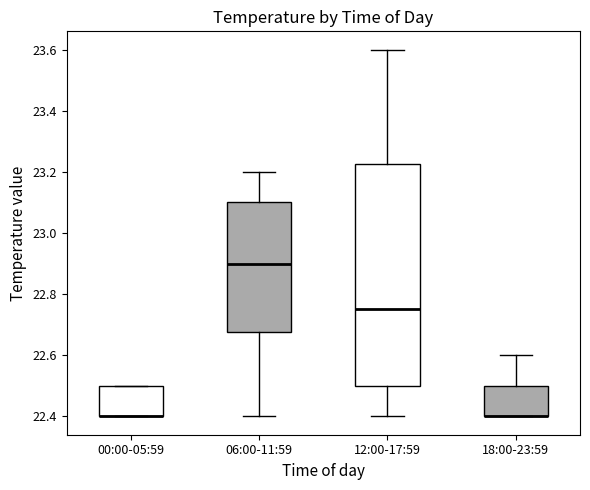

Reading left to right, read every box against the y-axis: the position of its median line, the range the box covers, and the ends of its whiskers. The values are not printed on the chart, so give them approximately, as read against the axis.

00:00-05:59: median 22.40 (drawn on the box's lower edge), box 22.40 to 22.50, whiskers 22.40 to 22.50
06:00-11:59: median 22.90, box 22.68 to 23.10, whiskers 22.40 to 23.20
12:00-17:59: median 22.76, box 22.50 to 23.22, whiskers 22.40 to 23.60
18:00-23:59: median 22.40 (drawn on the box's lower edge), box 22.40 to 22.50, whiskers 22.40 to 22.60